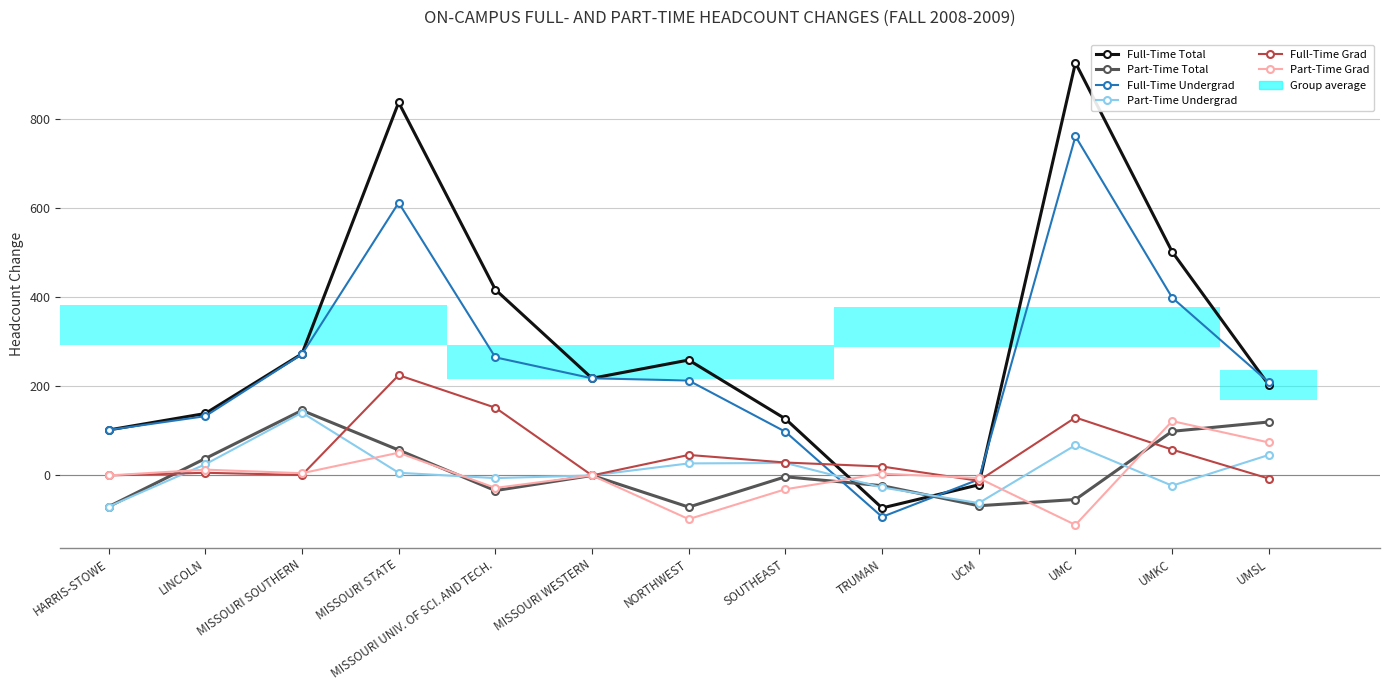

Which category has the highest value across all series?

UMC